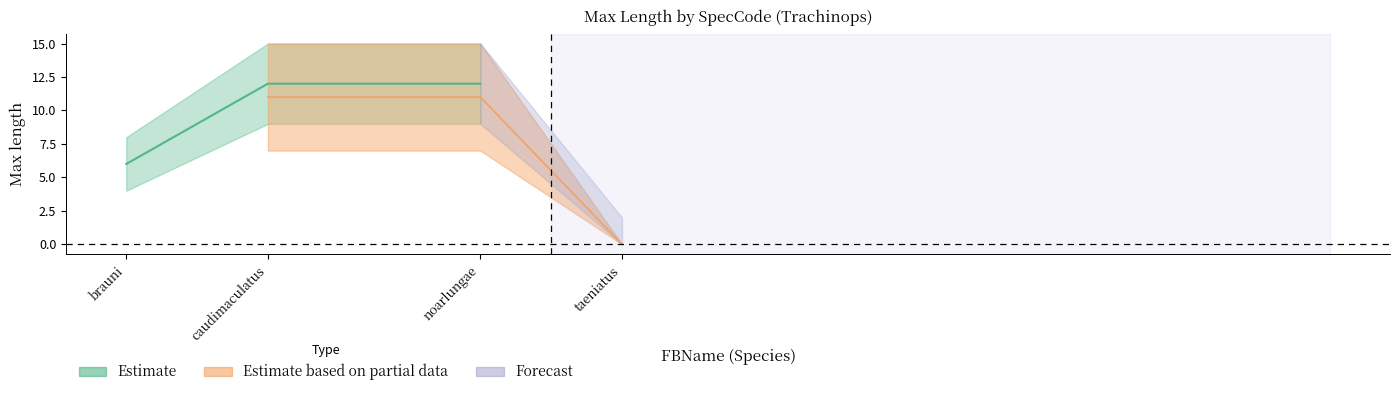

List the labels in order of value, smallest first.

taeniatus, brauni, caudimaculatus, noarlungae